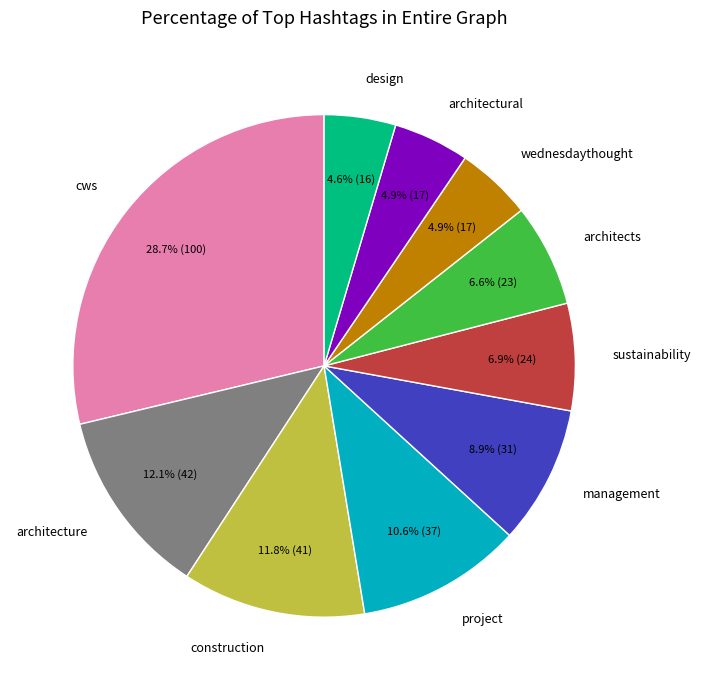

What percentage is the management slice, to the nearest percent?

9%